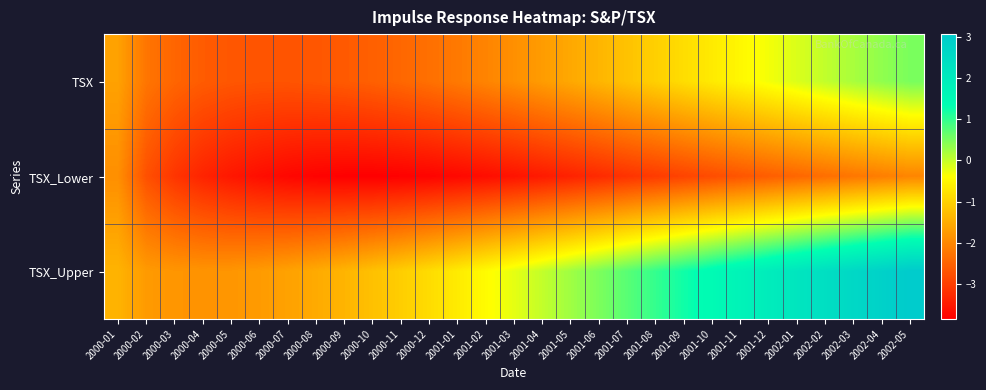

Reading right to left, transcribe all the data shown in this chart.

TSX: 2002-05=0.5	2002-04=0.4	2002-03=0.2	2002-02=0.0	2002-01=-0.1	2001-12=-0.3	2001-11=-0.5	2001-10=-0.7	2001-09=-0.8	2001-08=-1.0	2001-07=-1.2	2001-06=-1.4	2001-05=-1.6	2001-04=-1.7	2001-03=-1.9	2001-02=-2.0	2001-01=-2.2	2000-12=-2.3	2000-11=-2.4	2000-10=-2.5	2000-09=-2.6	2000-08=-2.7	2000-07=-2.7	2000-06=-2.7	2000-05=-2.7	2000-04=-2.6	2000-03=-2.5	2000-02=-2.3	2000-01=-1.7
TSX_Lower: 2002-05=-2.0	2002-04=-2.1	2002-03=-2.2	2002-02=-2.3	2002-01=-2.5	2001-12=-2.6	2001-11=-2.7	2001-10=-2.8	2001-09=-2.9	2001-08=-3.0	2001-07=-3.2	2001-06=-3.3	2001-05=-3.4	2001-04=-3.5	2001-03=-3.6	2001-02=-3.7	2001-01=-3.7	2000-12=-3.8	2000-11=-3.8	2000-10=-3.8	2000-09=-3.8	2000-08=-3.8	2000-07=-3.7	2000-06=-3.7	2000-05=-3.5	2000-04=-3.4	2000-03=-3.1	2000-02=-2.7	2000-01=-1.9
TSX_Upper: 2002-05=3.1	2002-04=2.8	2002-03=2.6	2002-02=2.4	2002-01=2.2	2001-12=1.9	2001-11=1.7	2001-10=1.5	2001-09=1.2	2001-08=1.0	2001-07=0.7	2001-06=0.5	2001-05=0.3	2001-04=0.0	2001-03=-0.2	2001-02=-0.4	2001-01=-0.7	2000-12=-0.9	2000-11=-1.1	2000-10=-1.2	2000-09=-1.4	2000-08=-1.5	2000-07=-1.7	2000-06=-1.7	2000-05=-1.8	2000-04=-1.8	2000-03=-1.8	2000-02=-1.8	2000-01=-1.4